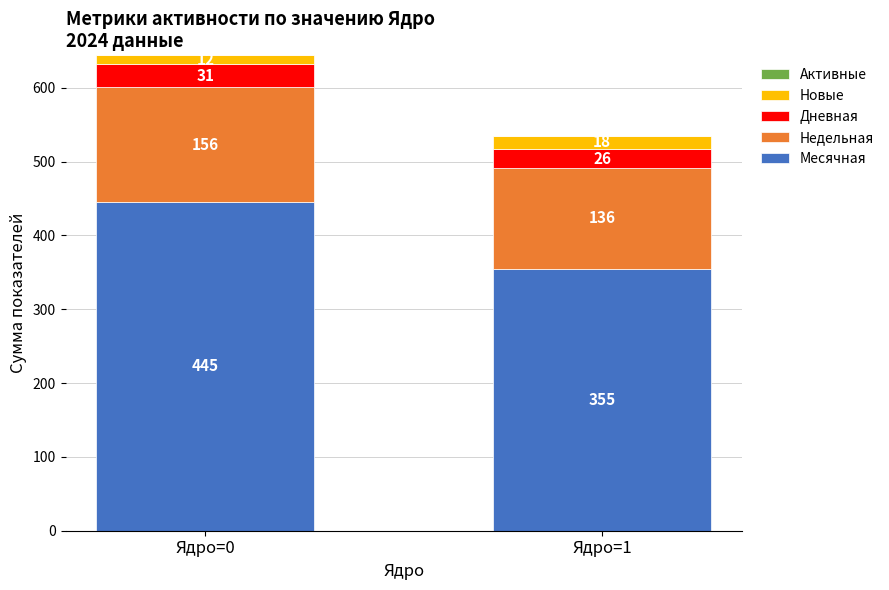

Reading left to right, list the values for the Месячная series.

445	355